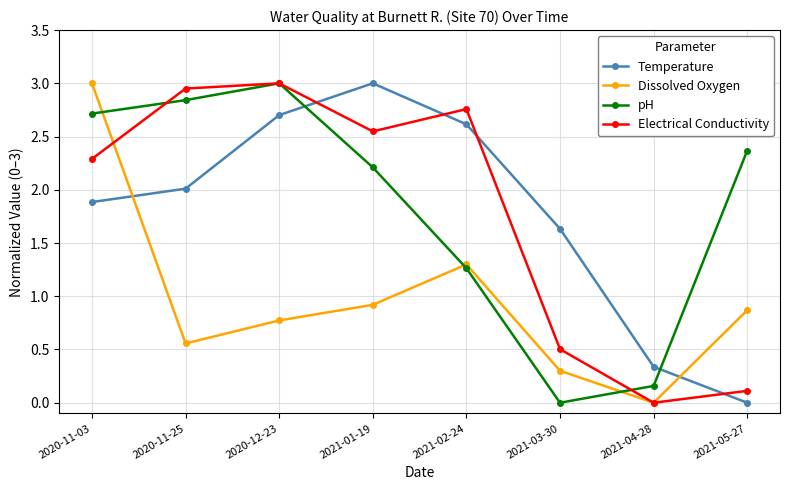

Where is Electrical Conductivity nearest to the value 1?

2021-03-30